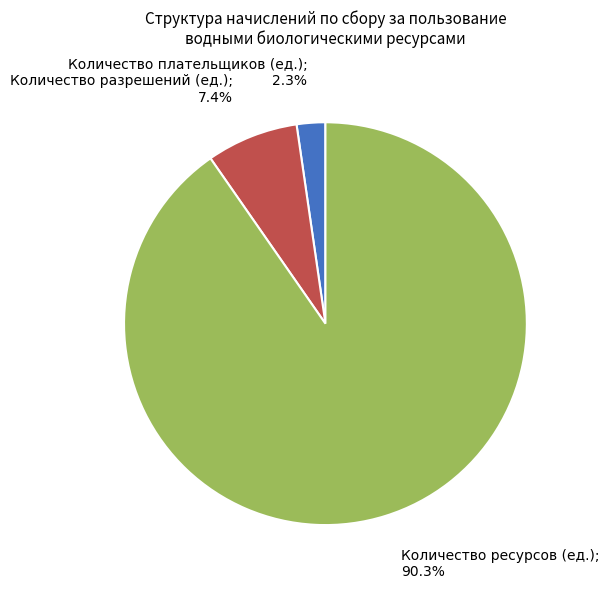

Does any single category account for the majority?

Yes